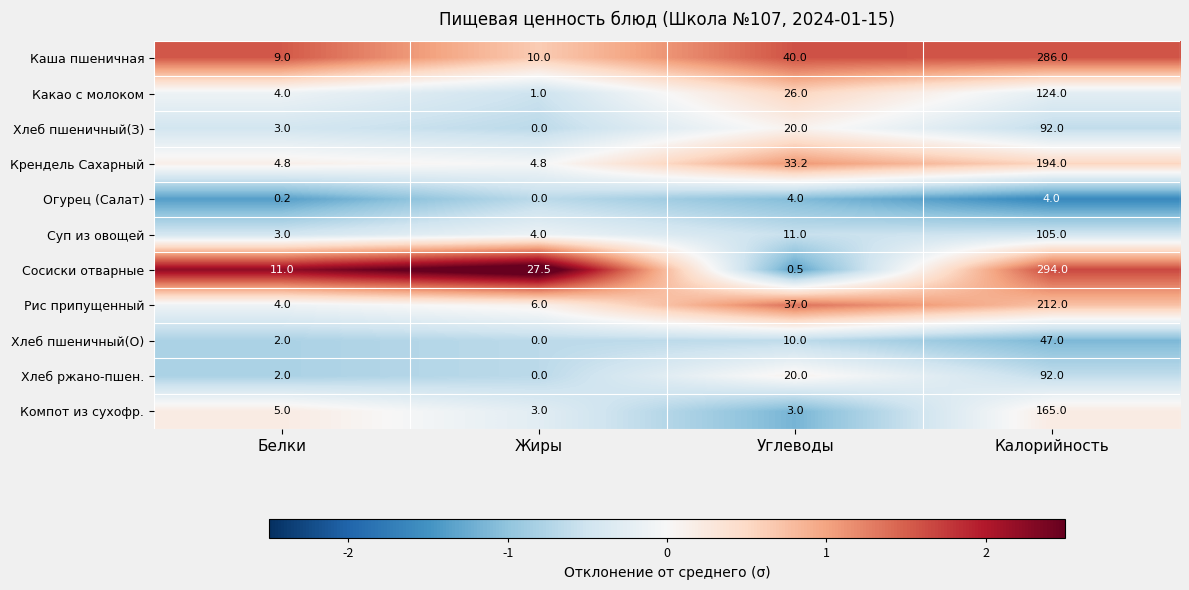

List the labels in order of Суп из овощей value, largest first.

Калорийность, Углеводы, Жиры, Белки